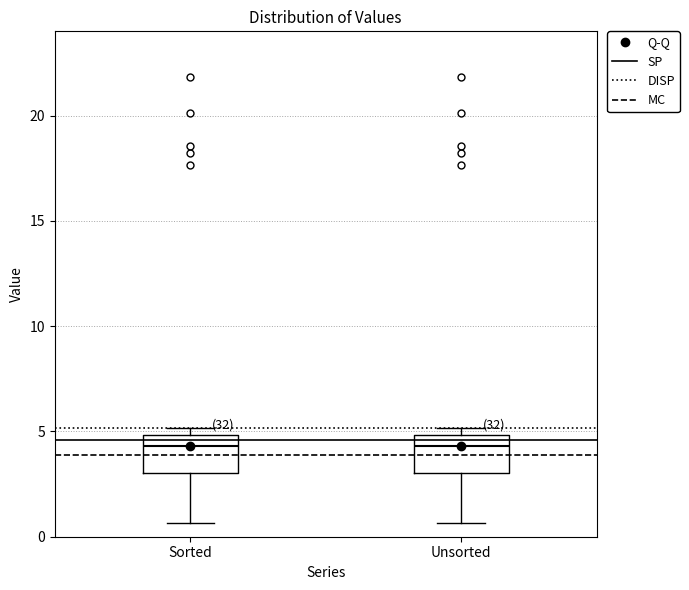

Reading left to right, transcribe this box plot: for each box, give where its median line is, the range the box spans, and where its two whiskers end, as read against the y-axis. The values are not printed on the chart, so give them approximately, as read against the axis.

Sorted: median 4.5, box 3.0 to 5.0, whiskers 0.5 to 5.0 (just above the box's upper edge)
Unsorted: median 4.5, box 3.0 to 5.0, whiskers 0.5 to 5.0 (just above the box's upper edge)